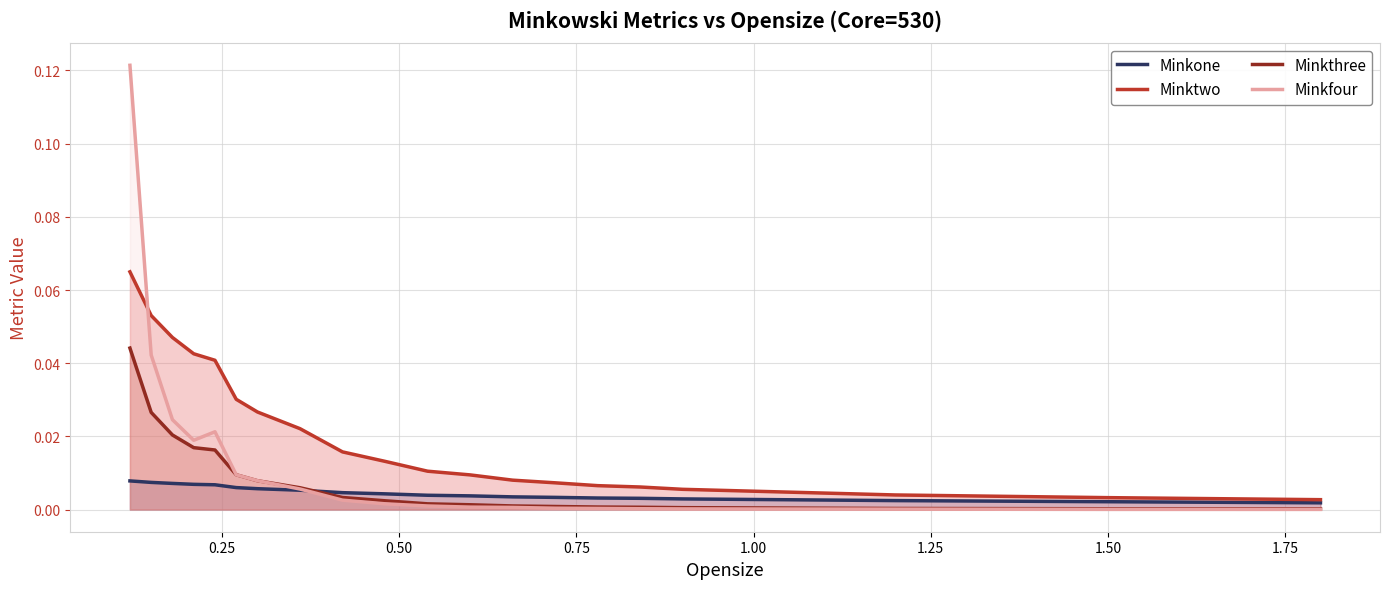

True or false: Minkthree and Minktwo intersect in this chart.

False